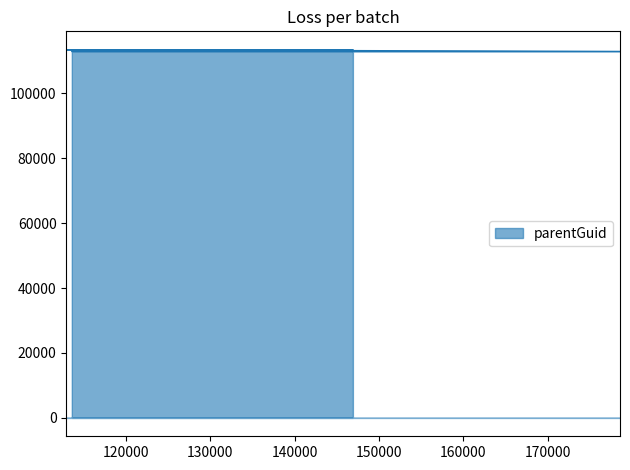

What is the average value?

113154